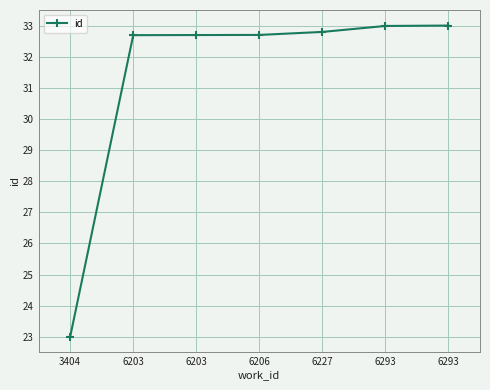

How many lines are shown in the chart?

1